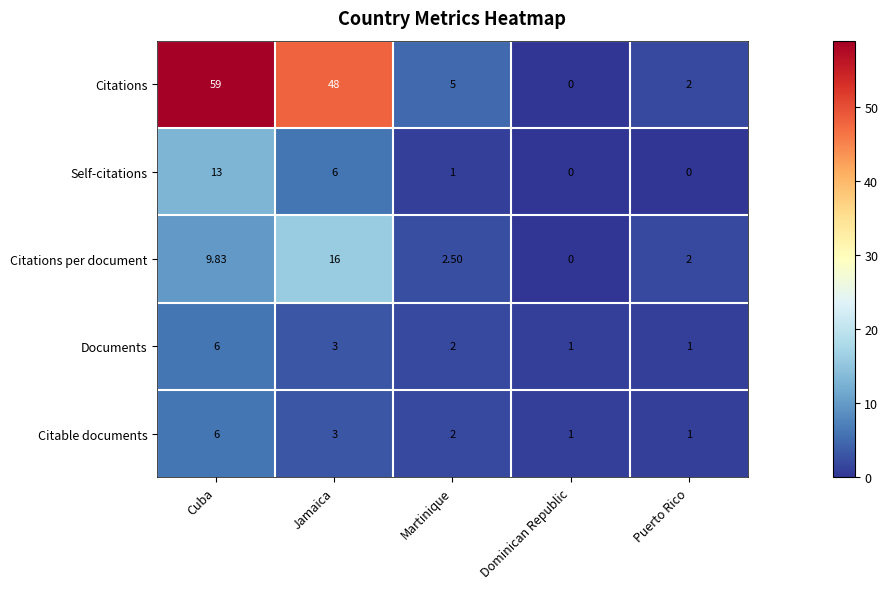

Which series has the largest total across all categories?

Citations